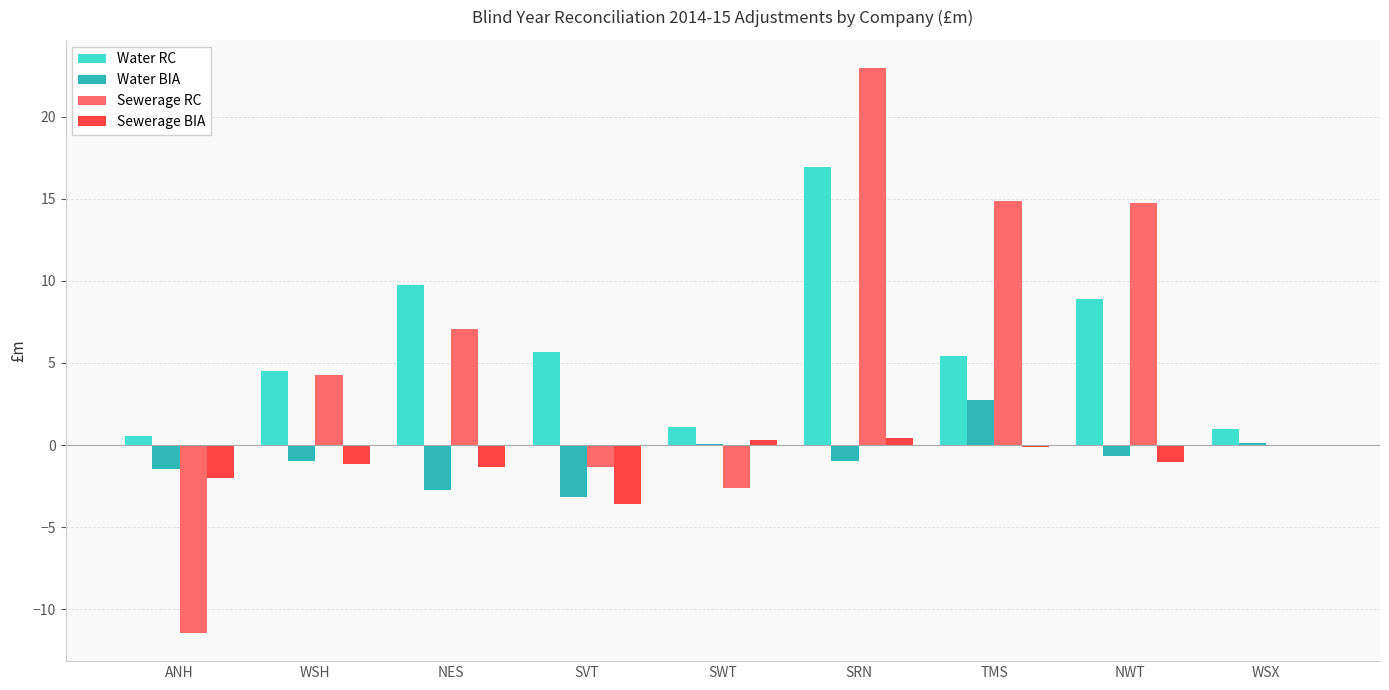

What are all the series names shown in the legend?

Water RC, Water BIA, Sewerage RC, Sewerage BIA